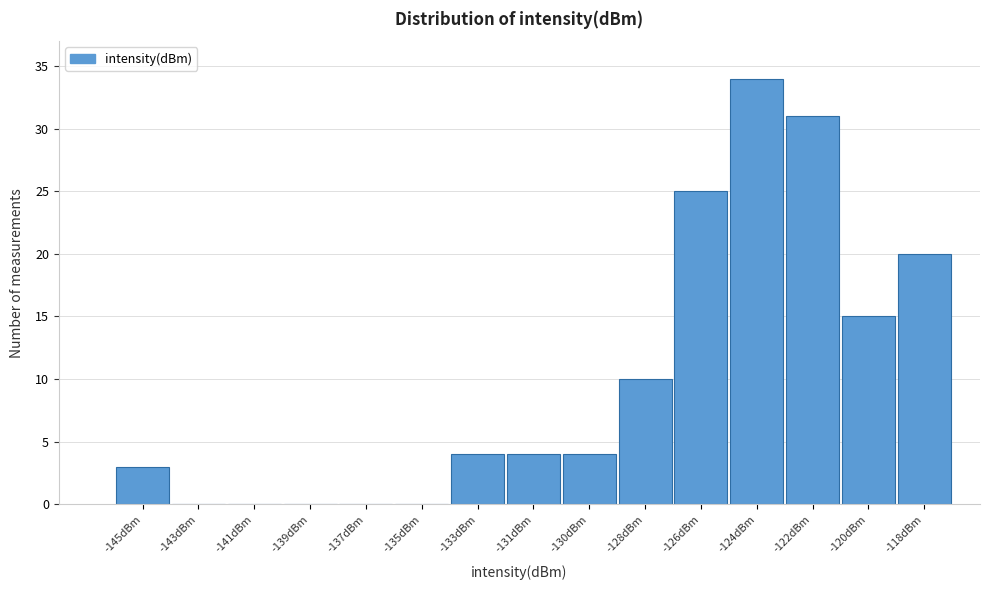

Reading left to right, what are all the values shown in this chart?

-145dBm=3	-143dBm=0	-141dBm=0	-139dBm=0	-137dBm=0	-135dBm=0	-133dBm=4	-131dBm=4	-130dBm=4	-128dBm=10	-126dBm=25	-124dBm=34	-122dBm=31	-120dBm=15	-118dBm=20